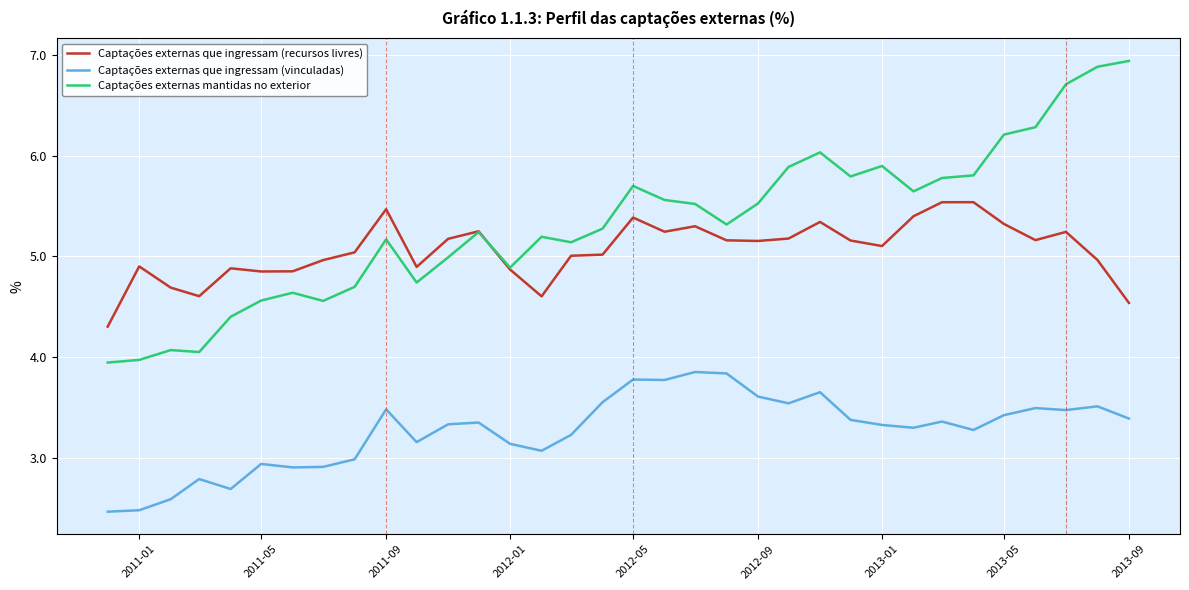

Which series has the largest total across all categories?

Captações externas mantidas no exterior